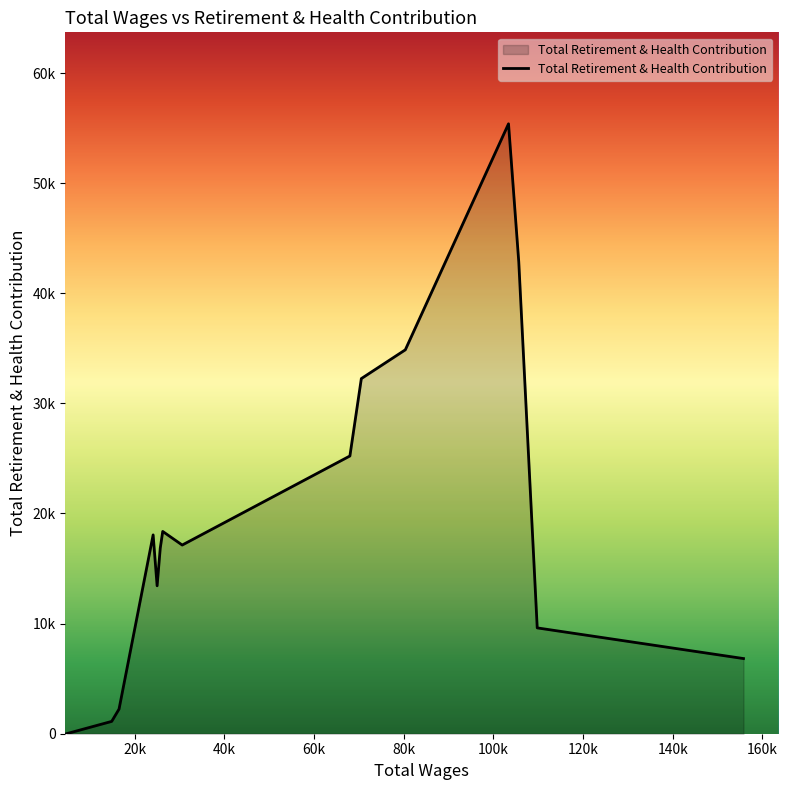

How many points are lower than both their immediate neighbors (excluding endpoints)?

2